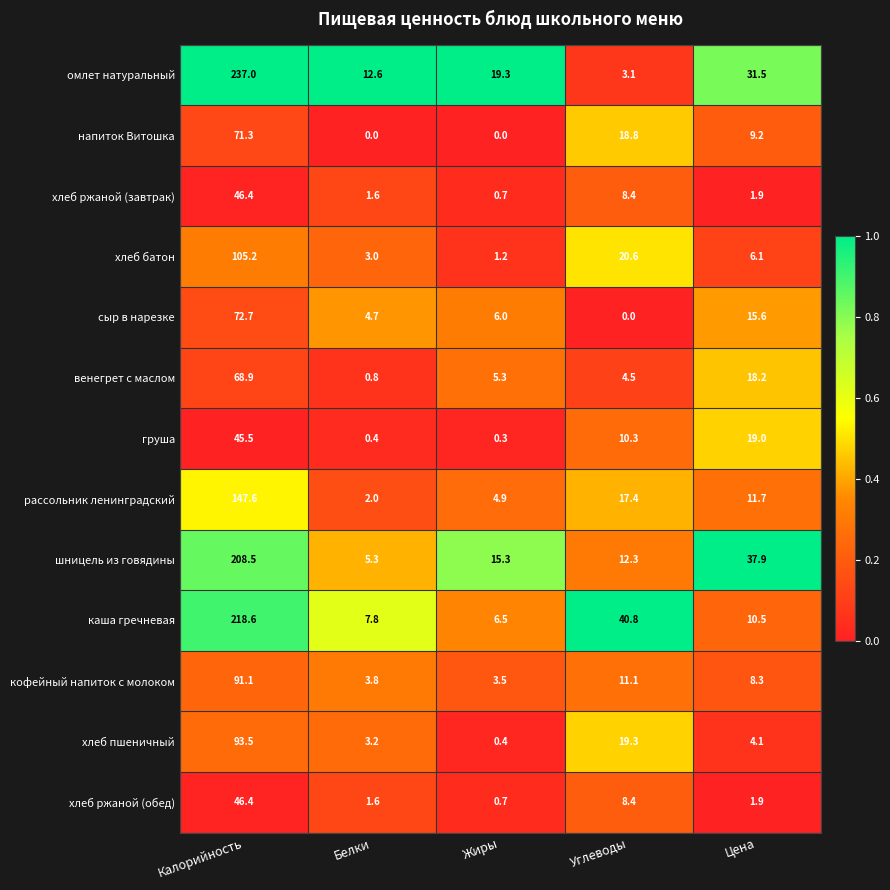

List the labels in order of сыр в нарезке value, smallest first.

Углеводы, Белки, Жиры, Цена, Калорийность